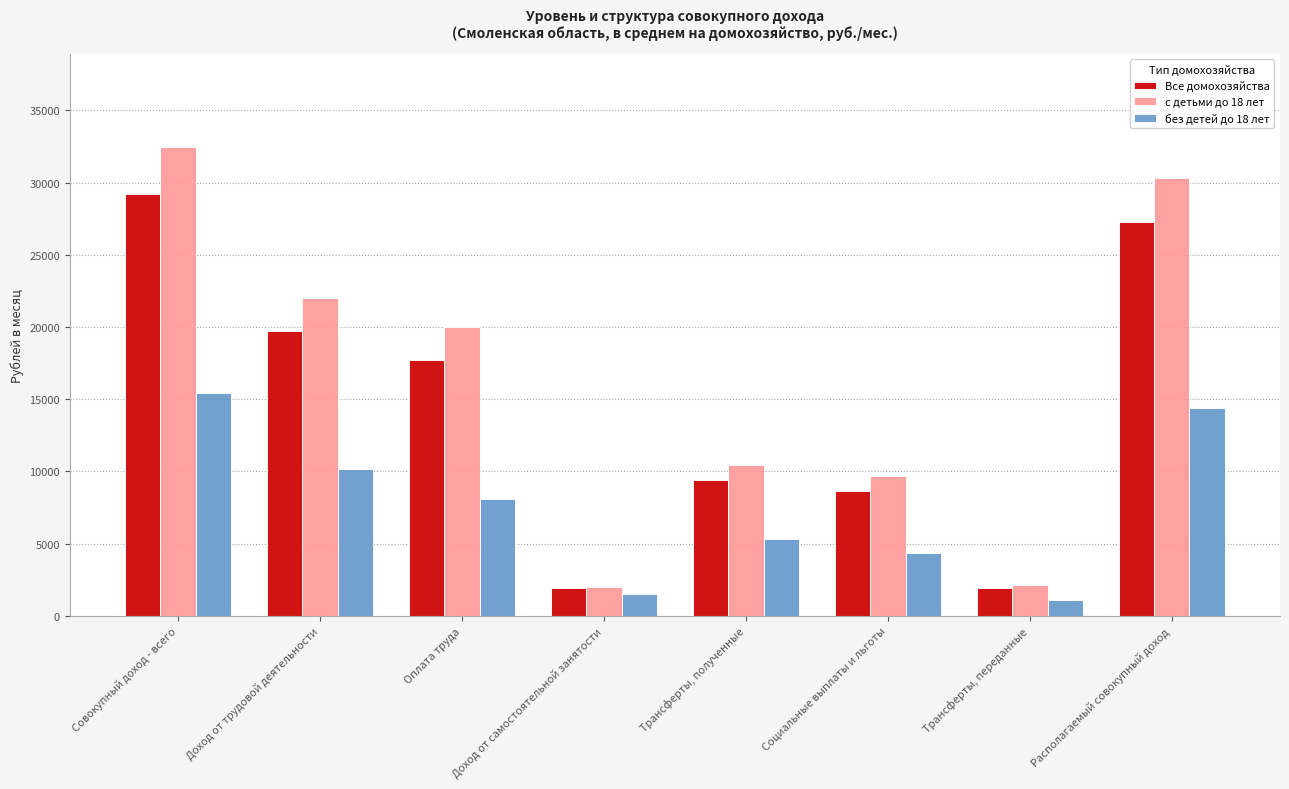

Rank the categories by без детей до 18 лет value from highest to lowest.

Совокупный доход - всего, Располагаемый совокупный доход, Доход от трудовой деятельности, Оплата труда, Трансферты, полученные, Социальные выплаты и льготы, Доход от самостоятельной занятости, Трансферты, переданные